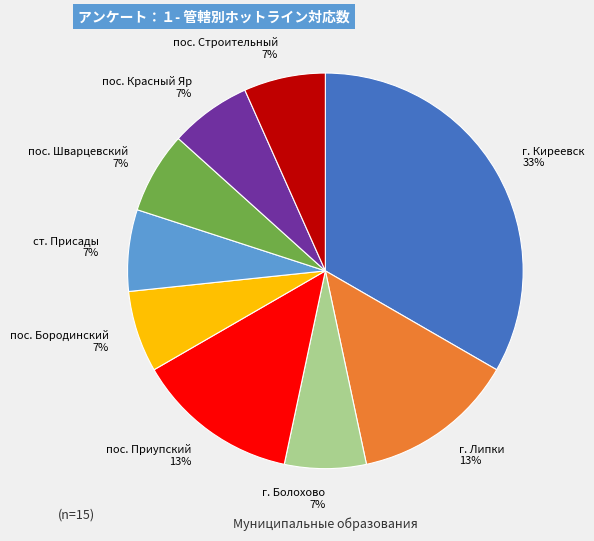

What is the ratio of the value at пос. Красный Яр to the value at г. Липки?

0.5